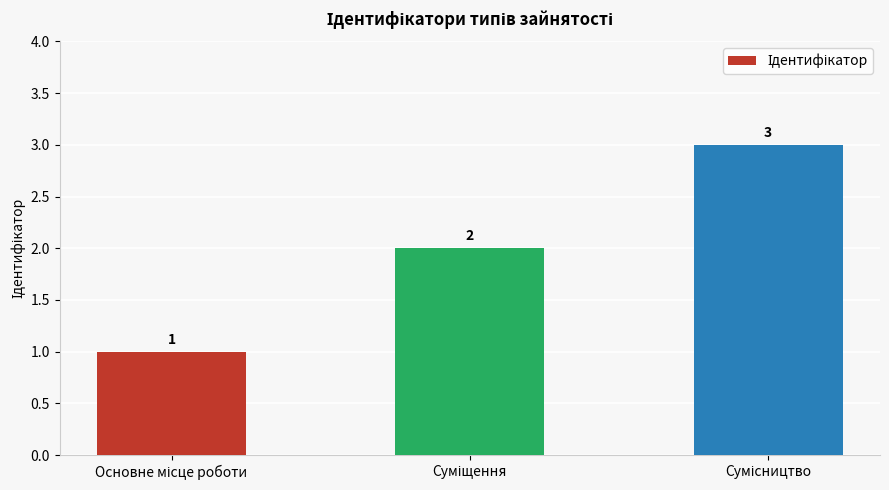

What is the value of the 2nd bar from the left?

2